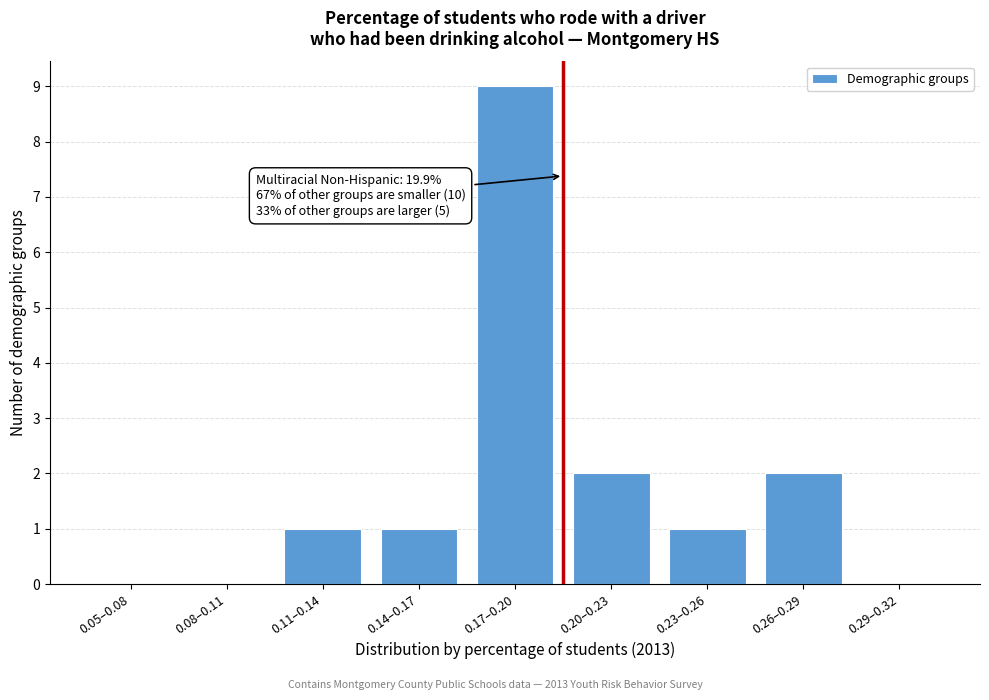

Reading right to left, what are all the values shown in this chart?

0.29–0.32=0	0.26–0.29=2	0.23–0.26=1	0.20–0.23=2	0.17–0.20=9	0.14–0.17=1	0.11–0.14=1	0.08–0.11=0	0.05–0.08=0